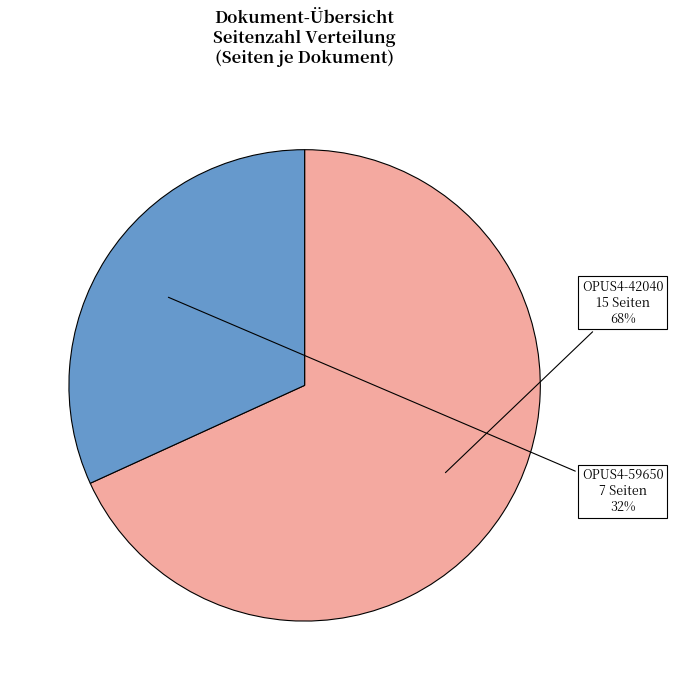

To the nearest percent, what is the difference between the largest and smallest slice percentages?

36%